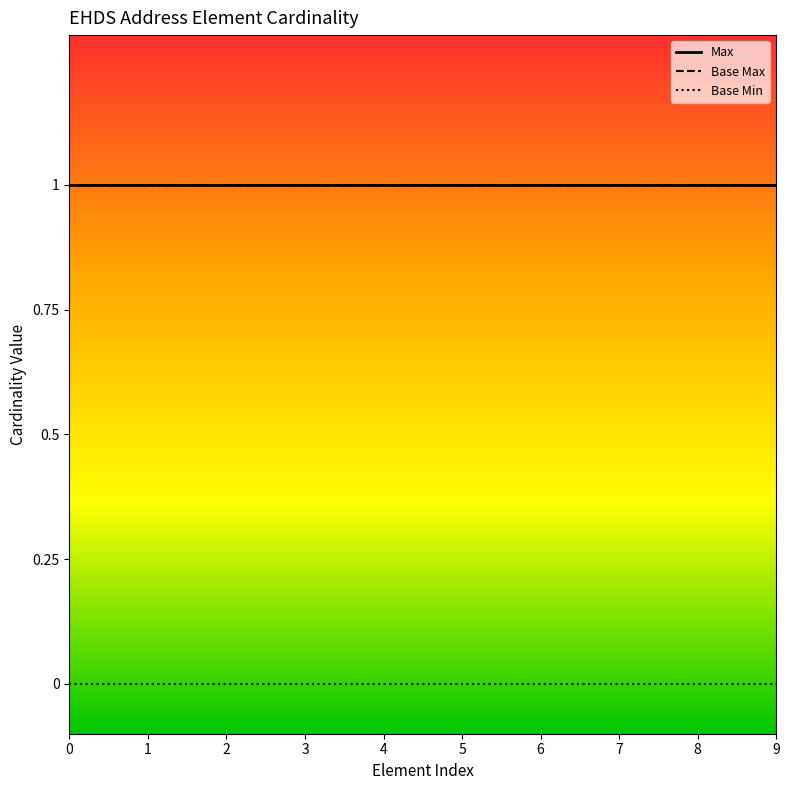

True or false: Base Min and Max cross at least once.

False